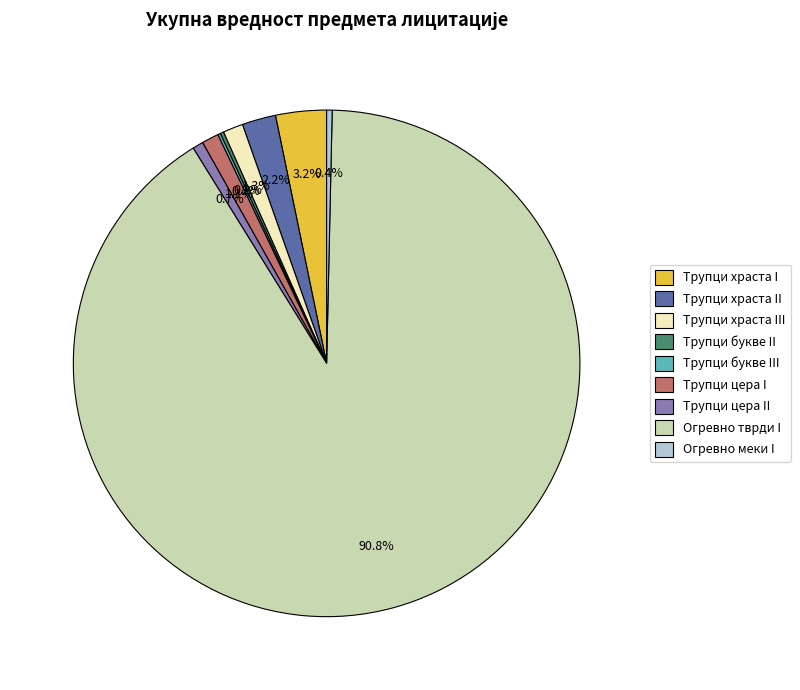

Which slice represents more than half of the pie?

Огревно тврди I